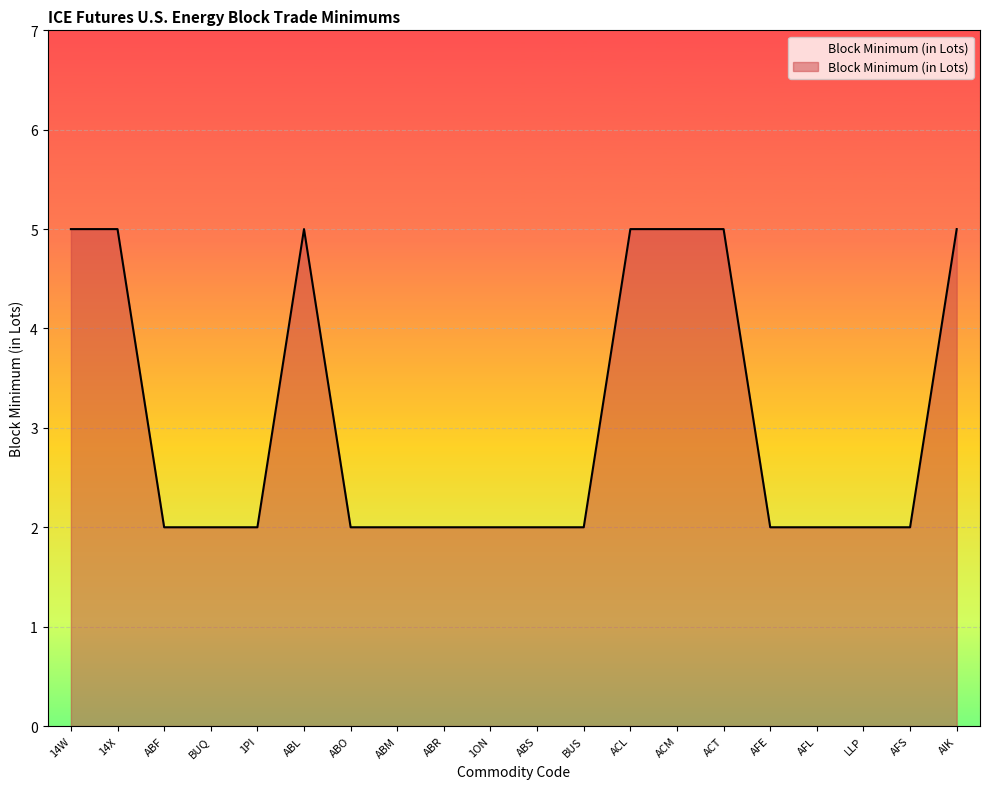

The chart shows a value of 1 at AFL. True or false?

False